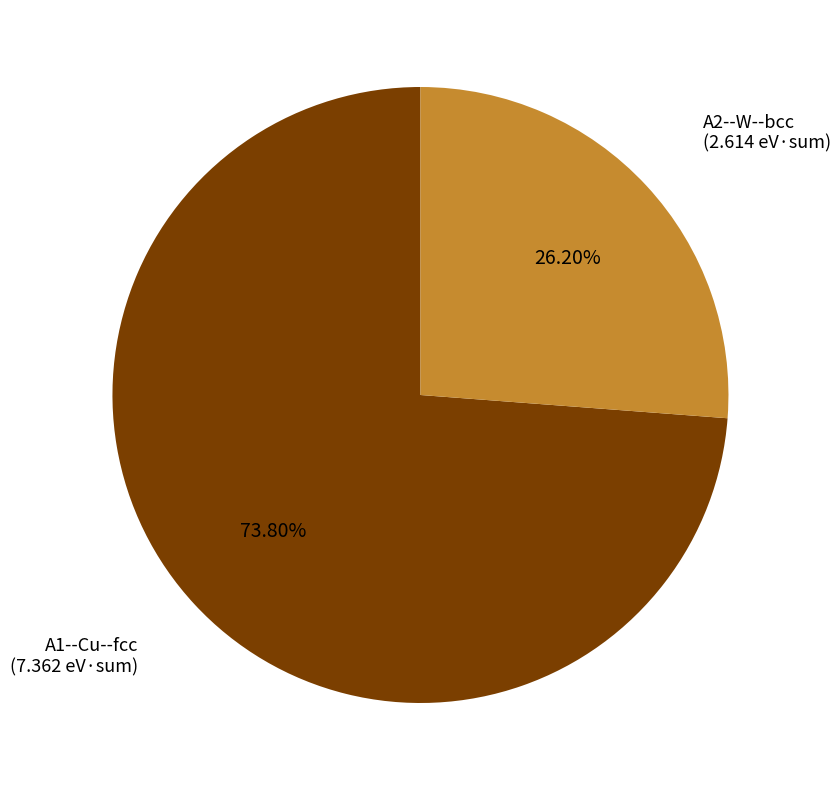

How many segments does this pie chart have?

2